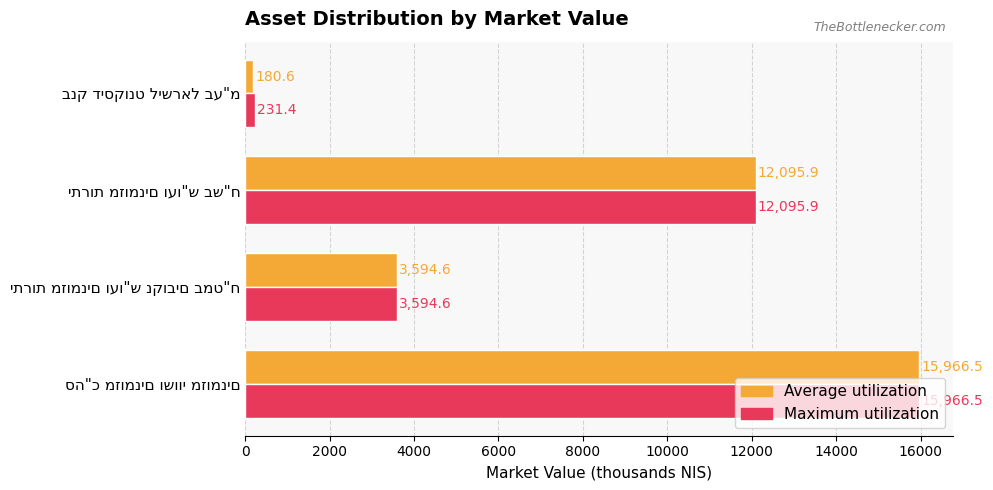

What is the maximum value shown in the chart?

15966.5